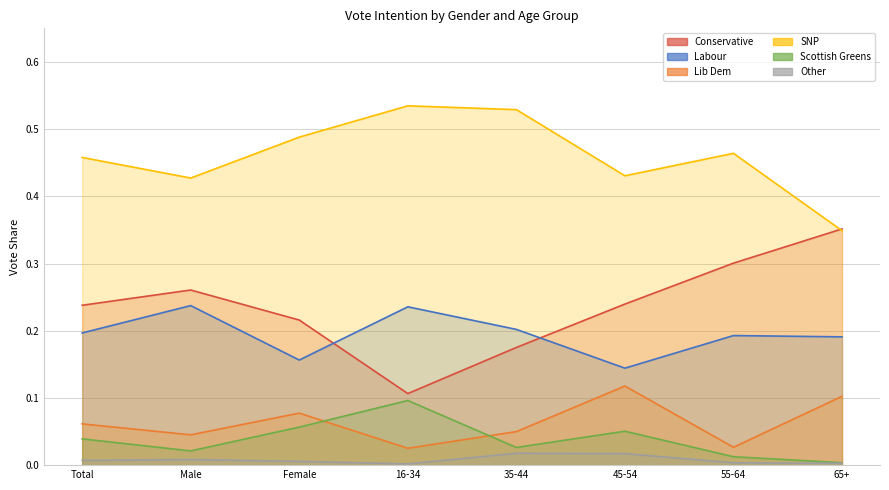

True or false: Scottish Greens and SNP intersect in this chart.

False